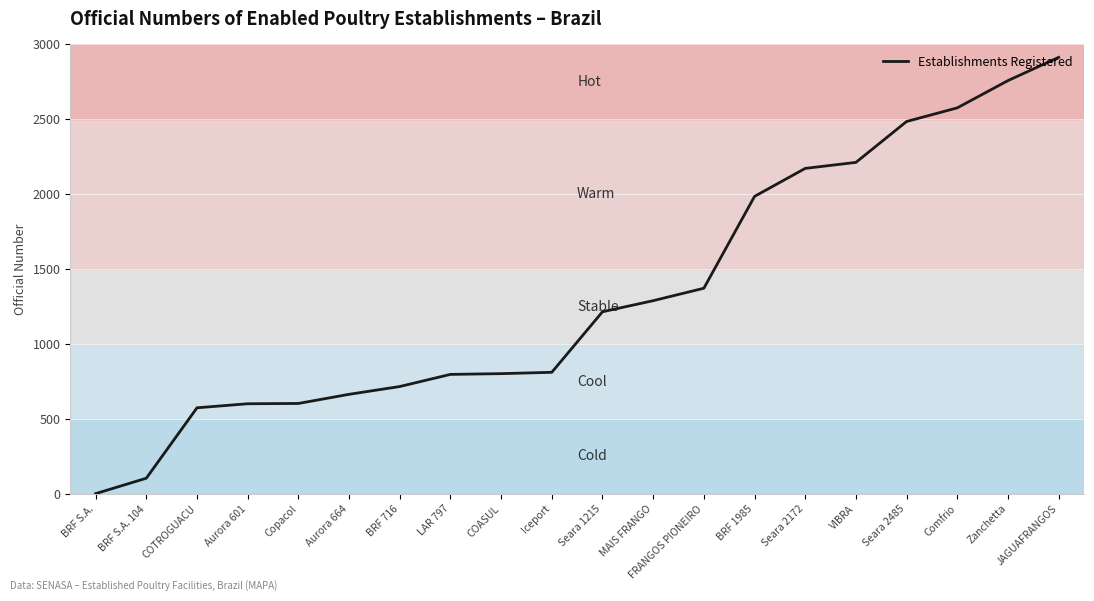

What is the difference between the values at LAR 797 and COTROGUACU?

223